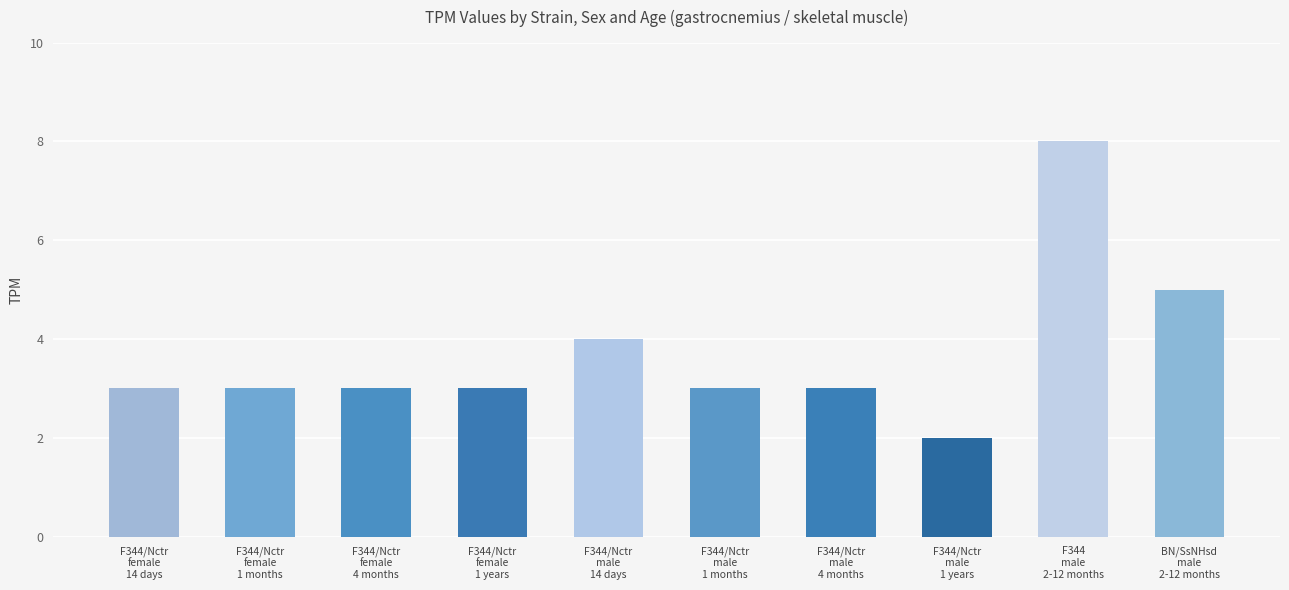

What is the ratio of the value at F344/Nctr
male
1 years to the value at F344/Nctr
female
4 months?

0.7